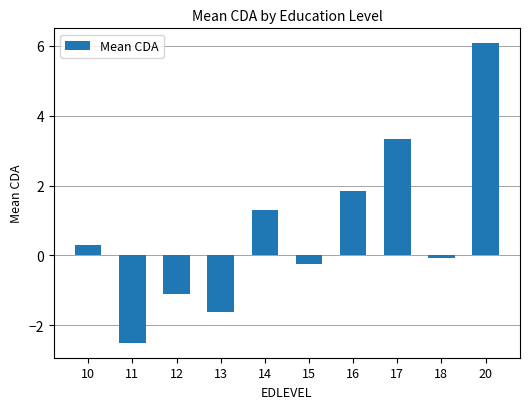

What is the minimum value shown in the chart?

-2.5